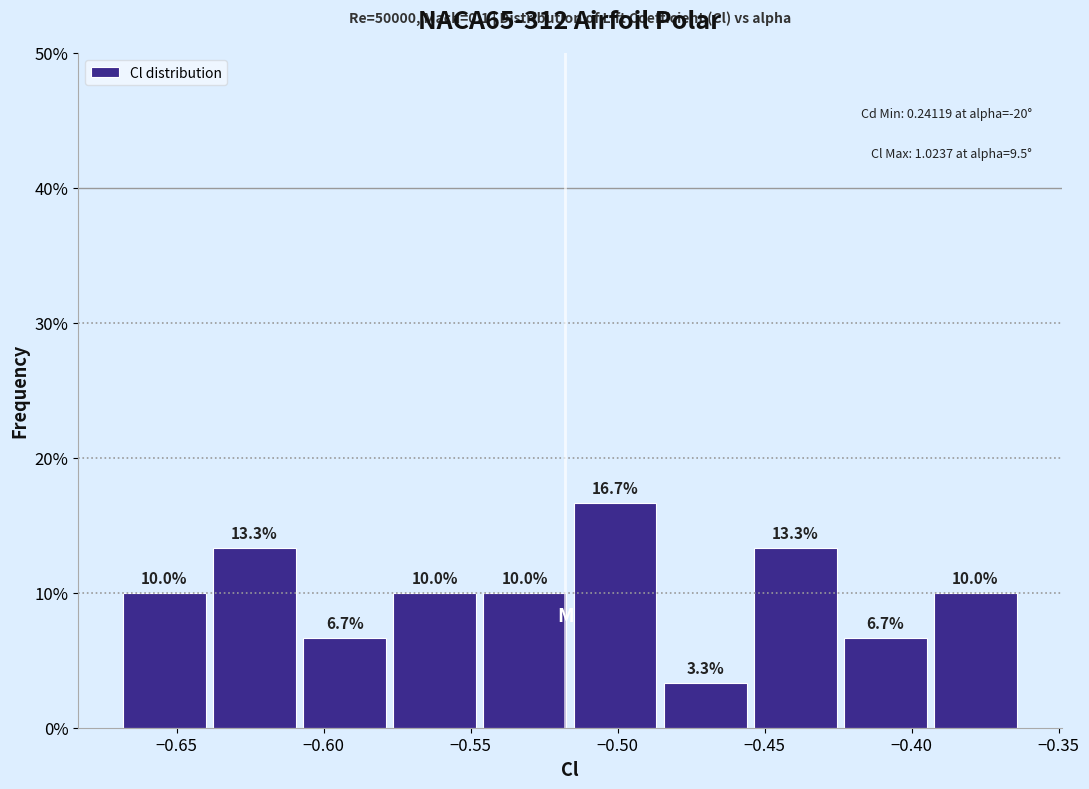

Over which range of the x-axis is the bar tallest?

-0.515 to -0.485